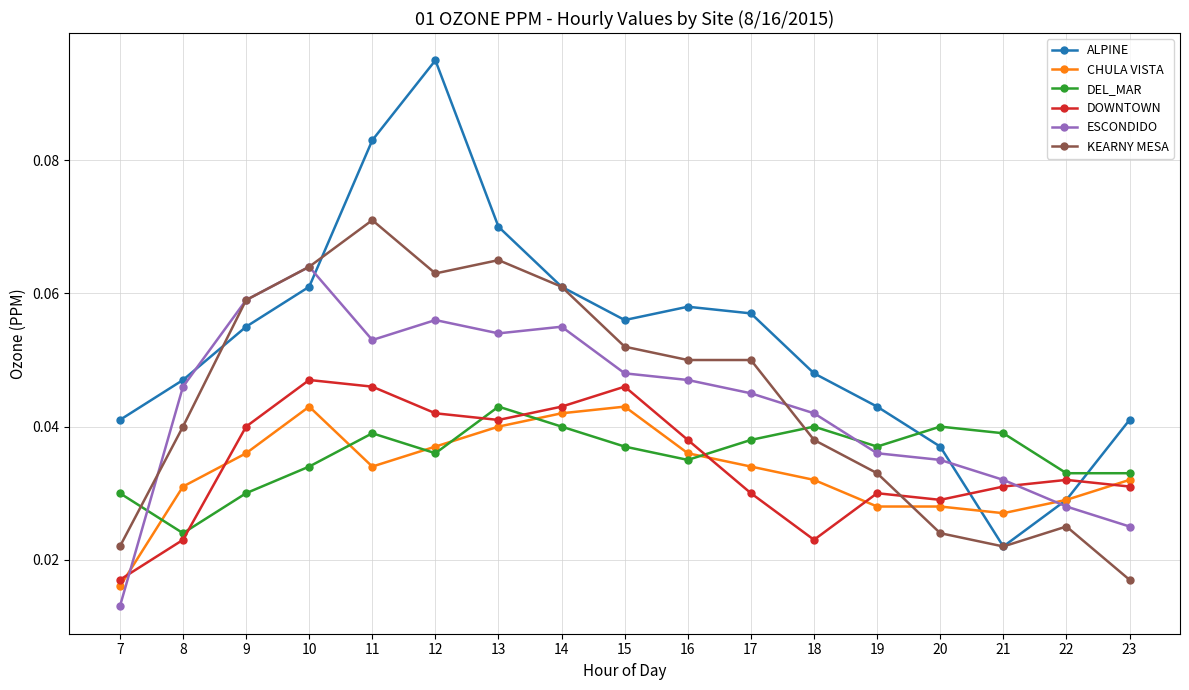

At which category does the chart reach its minimum across all series?

7